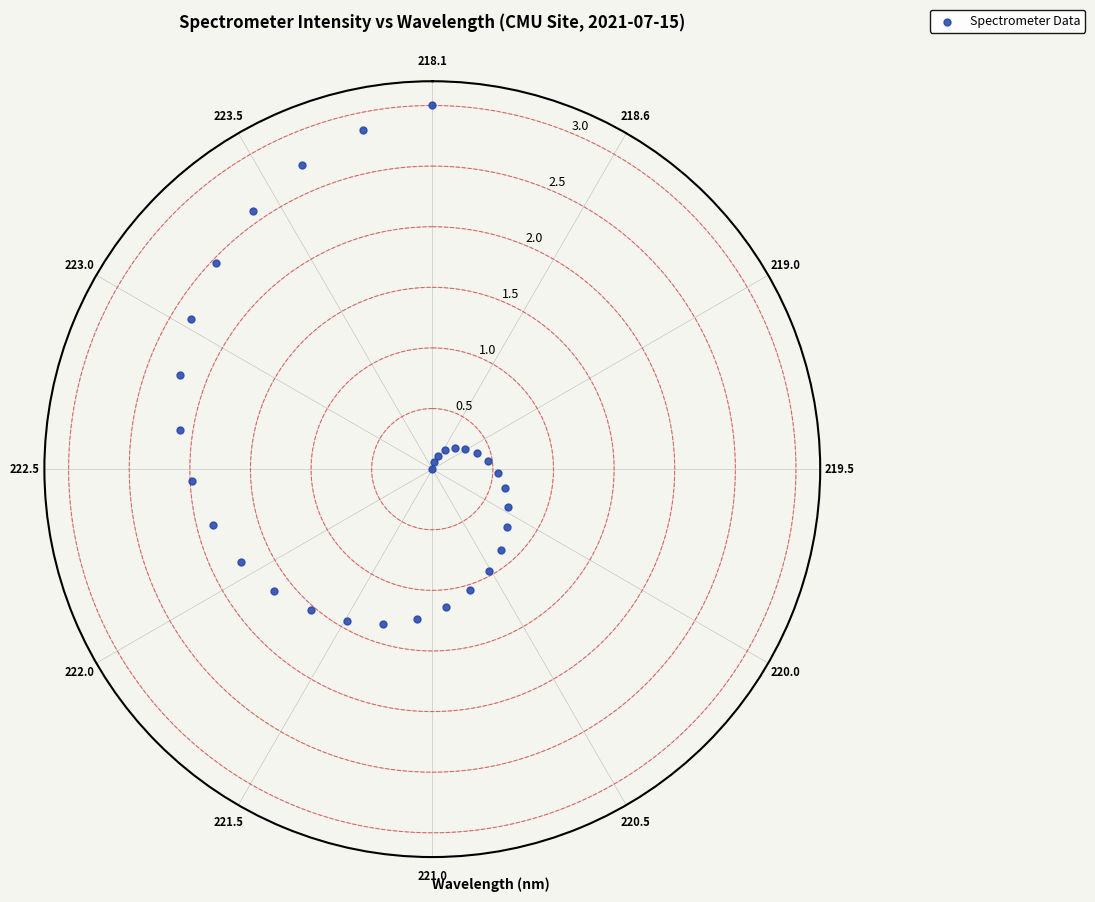

What is the range of Y values (max minus min)?

3.0